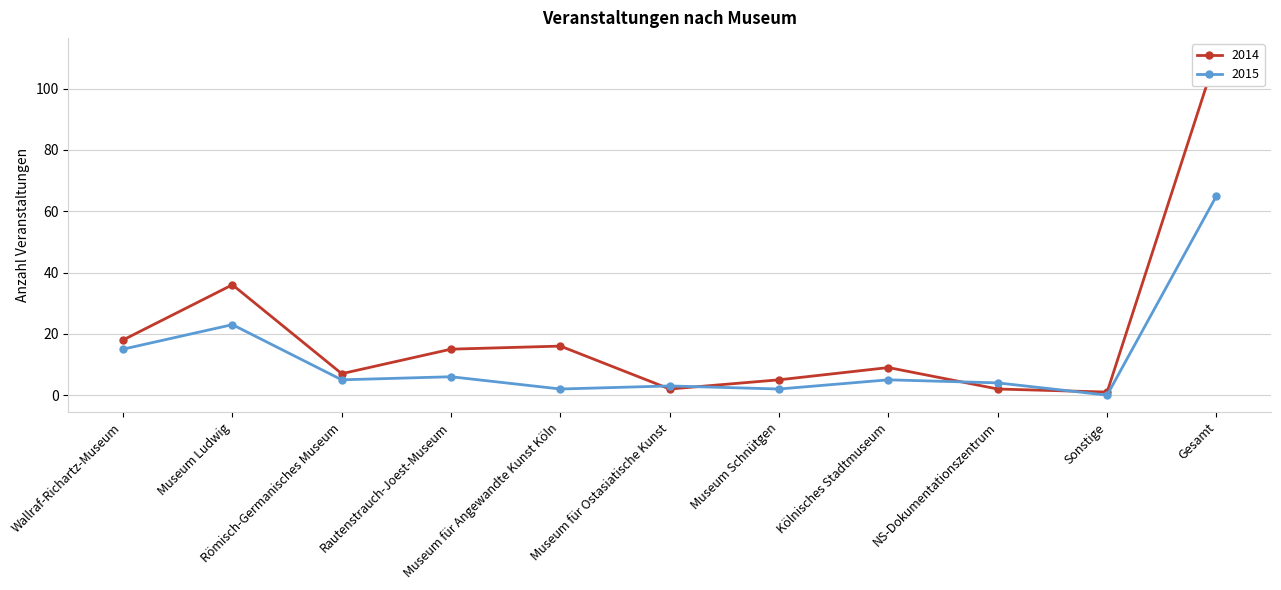

How many values in 2015 are above zero?

10